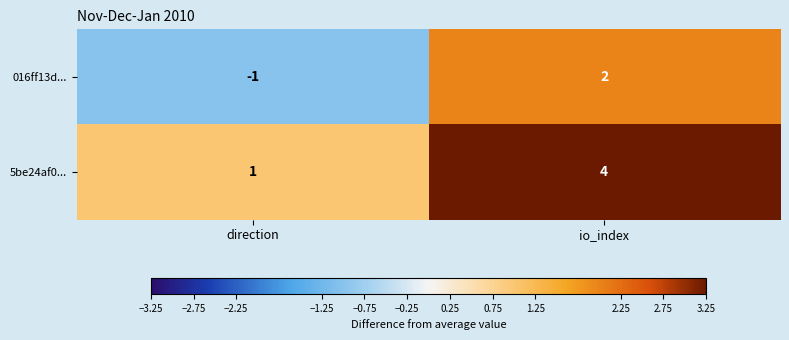

What is the sum of all 5be24af0... values?

5